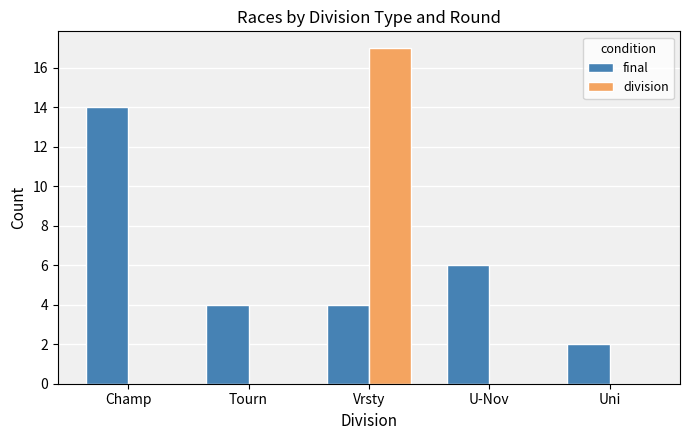

How many series are shown in this chart?

2